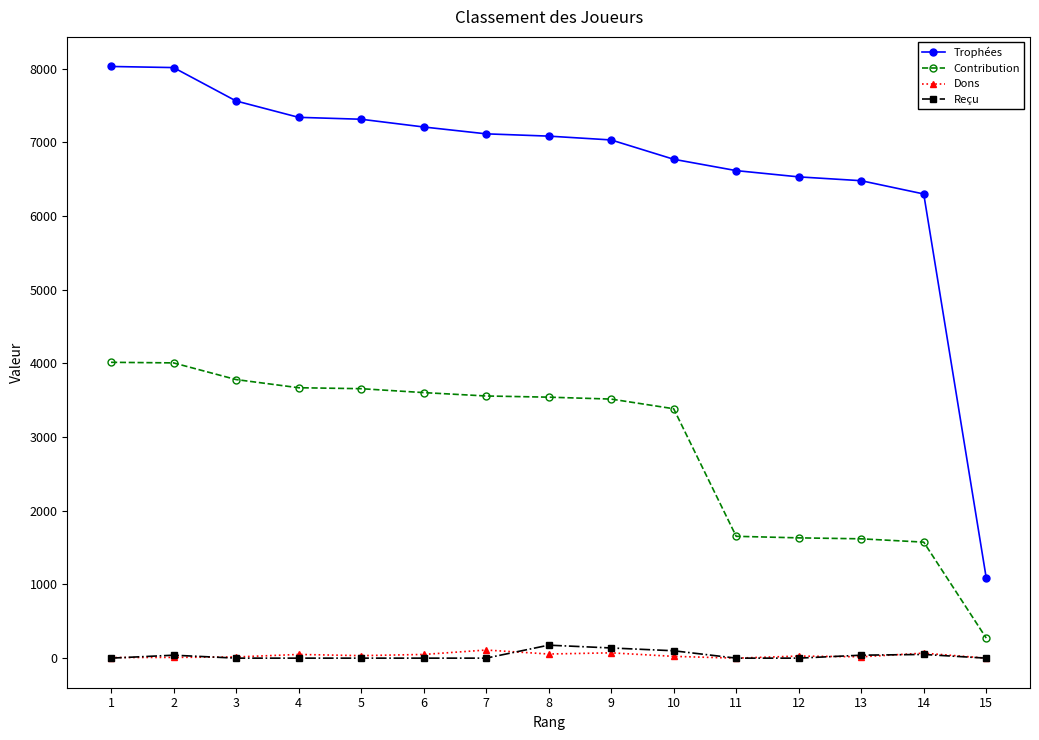

The value of Reçu at 11 is 0. True or false?

True